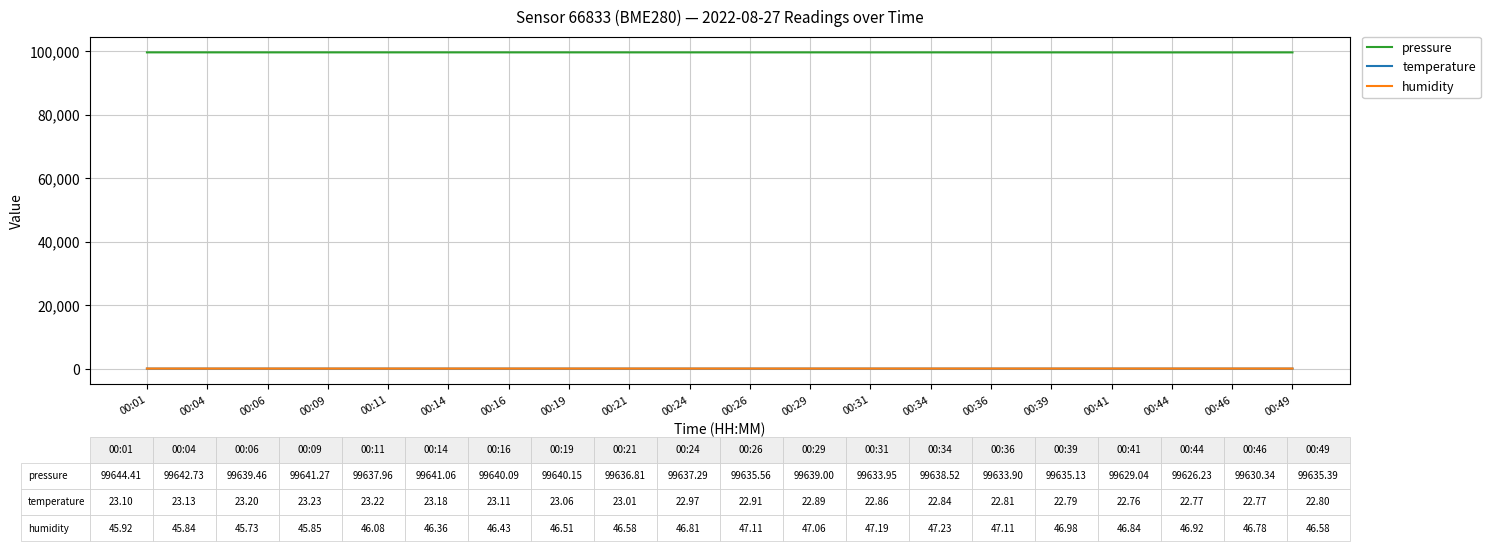

True or false: temperature and pressure cross at least once.

False